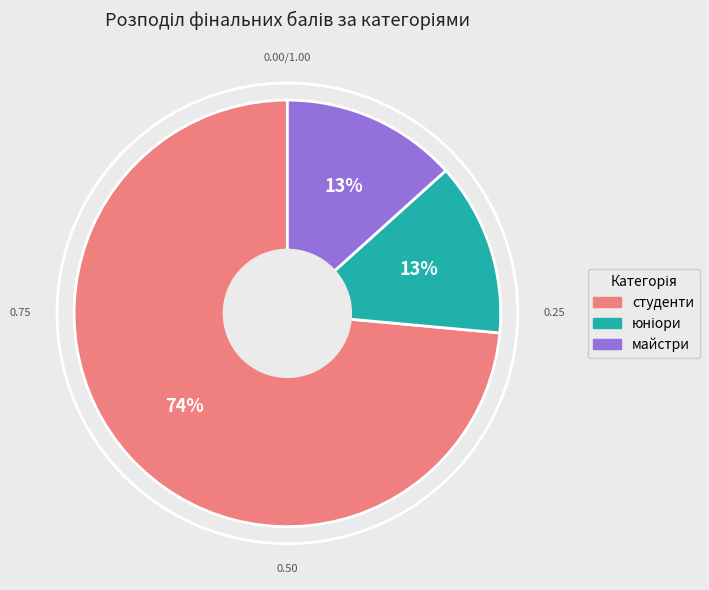

Is there a majority slice in this chart?

Yes